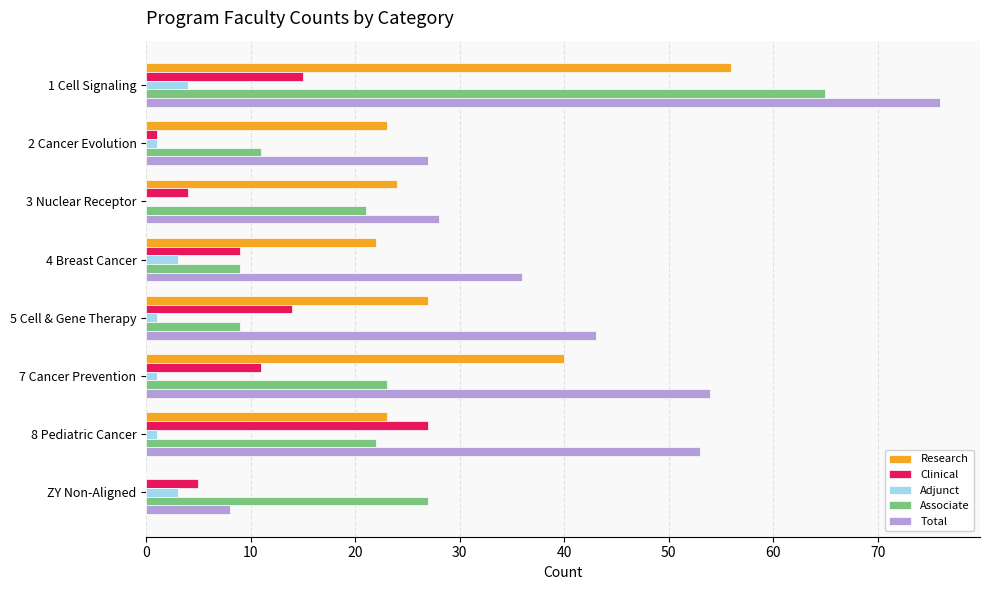

Which series has the largest total across all categories?

Total